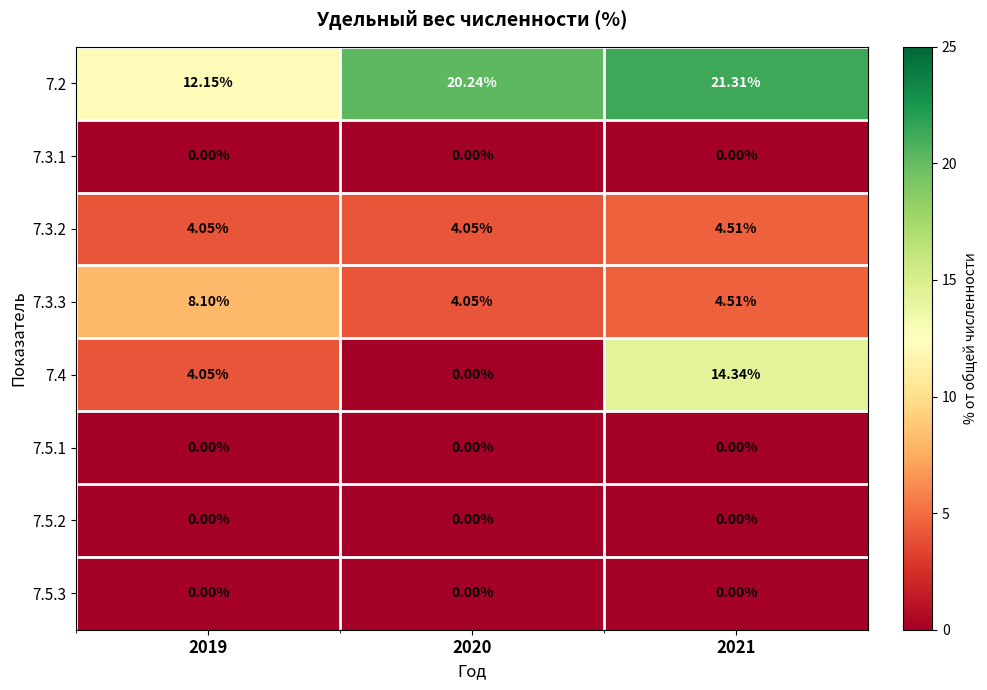

Is the value of 7.2 at 2019 greater than the value of 7.5.1 at 2021?

Yes